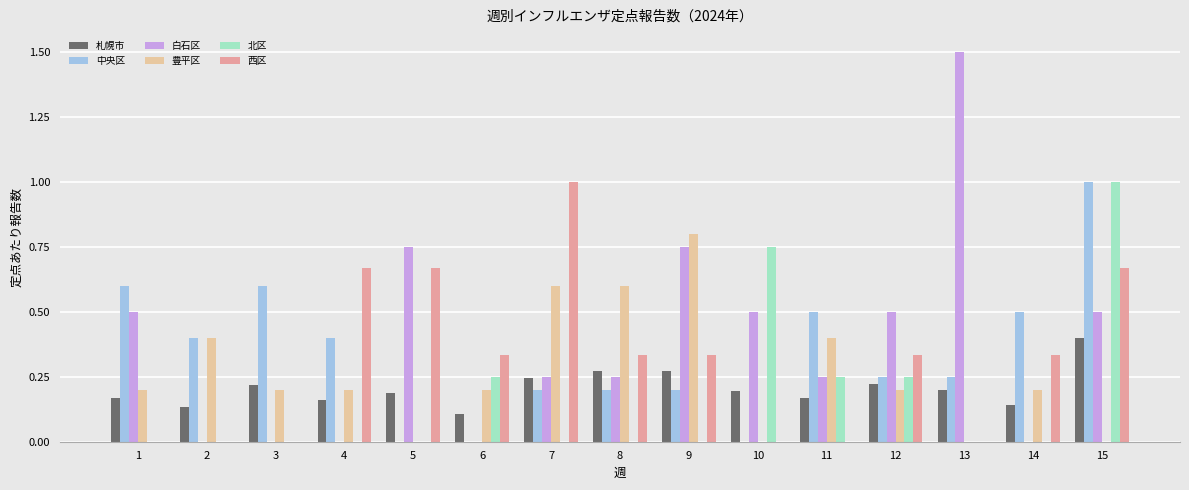

Which series changed the most between 7 and 12?

西区